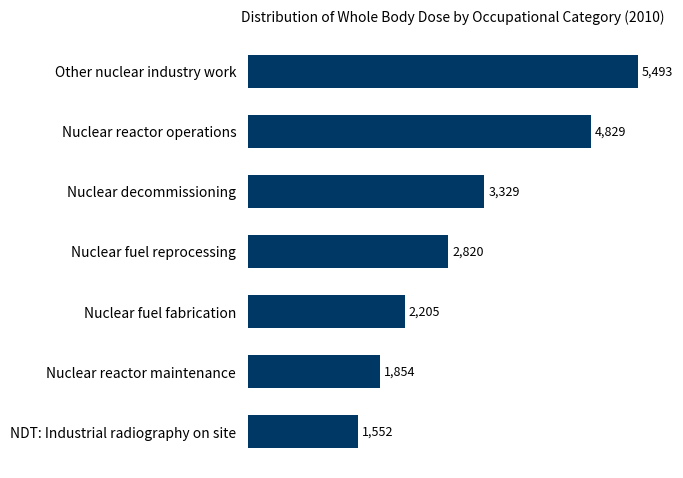

Where is the data nearest to the value 3522?

Nuclear decommissioning